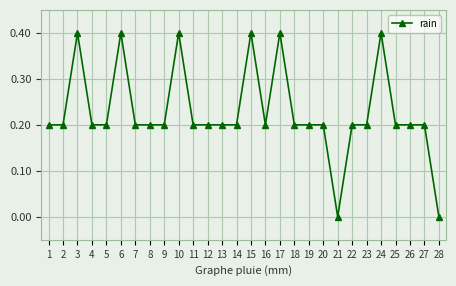

How many lines are shown in the chart?

1